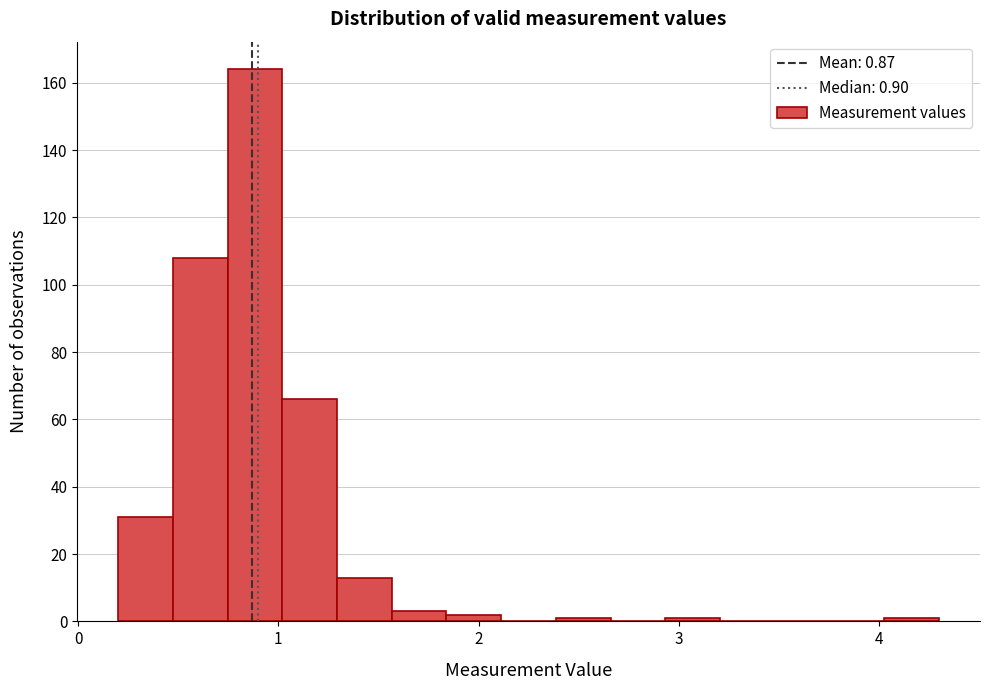

Around what value on the x-axis is the tallest bar? Give the approximate position of its centre, as read against the axis.

0.9